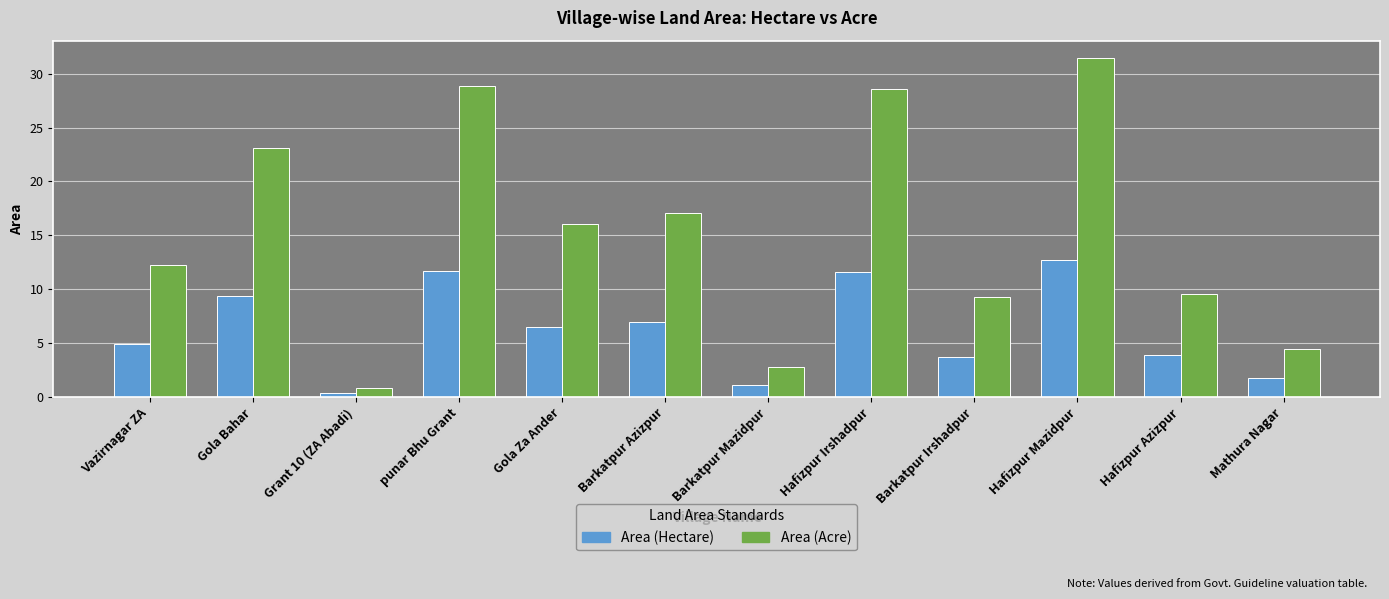

Rank the series at Mathura Nagar from highest to lowest value.

Area (Acre), Area (Hectare)